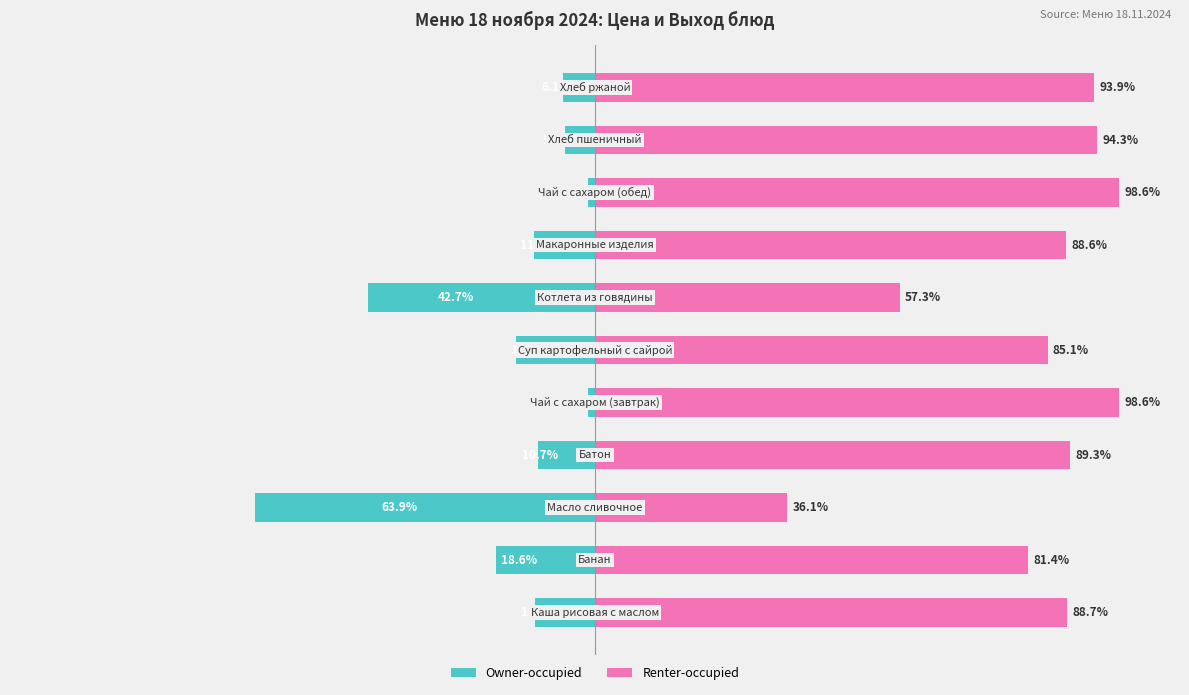

Is the value of Owner-occupied at 6 greater than the value of Renter-occupied at 5?

No